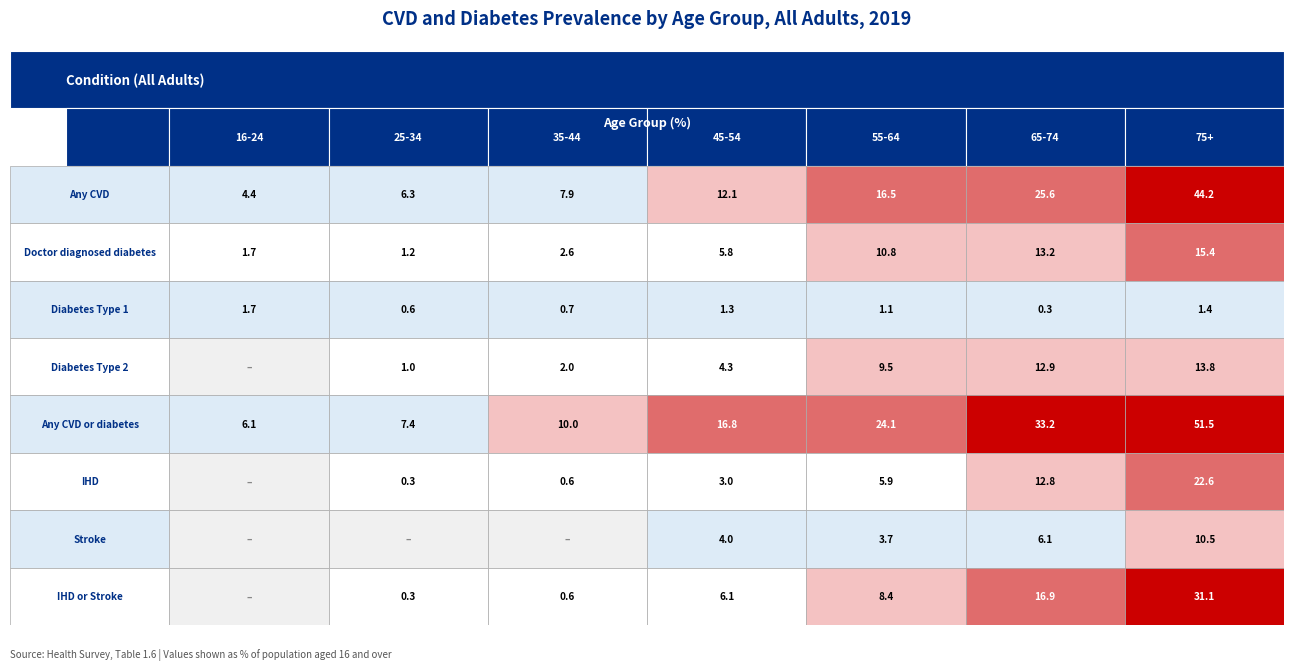

Reading left to right, transcribe all the data shown in this chart.

Any CVD: 4.4	6.3	7.9	12.1	16.5	25.6	44.2
Doctor diagnosed diabetes: 1.7	1.2	2.6	5.8	10.8	13.2	15.4
Diabetes Type 1: 1.7	0.6	0.7	1.3	1.1	0.3	1.4
Diabetes Type 2: 0.0	1.0	2.0	4.3	9.5	12.9	13.8
Any CVD or diabetes: 6.1	7.4	10.0	16.8	24.1	33.2	51.5
IHD: 0.0	0.3	0.6	3.0	5.9	12.8	22.6
Stroke: 0.0	0.0	0.0	4.0	3.7	6.1	10.5
IHD or Stroke: 0.0	0.3	0.6	6.1	8.4	16.9	31.1